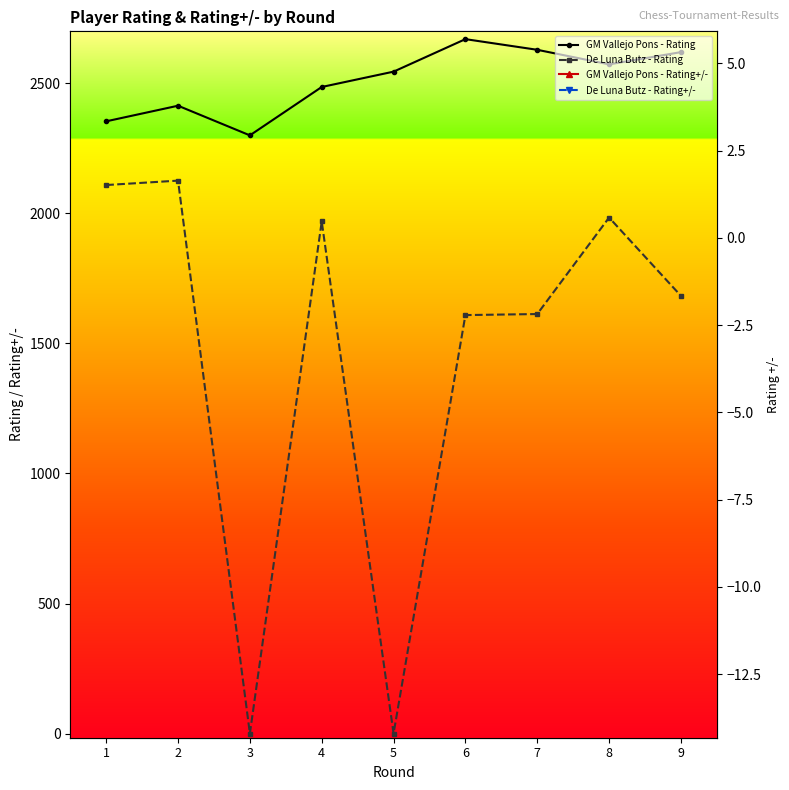

Which series has the largest total across all categories?

GM Vallejo Pons - Rating